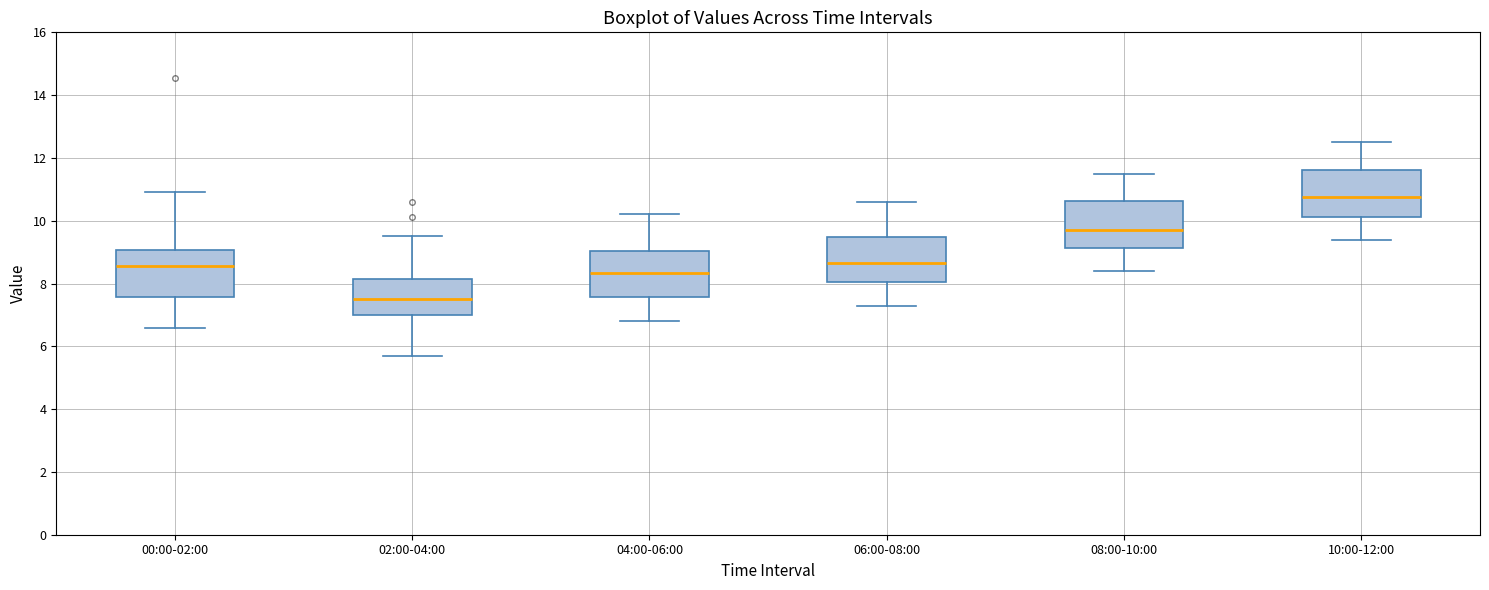

Reading left to right, transcribe this box plot: for each box, give where its median line is, the range the box spans, and where its two whiskers end, as read against the y-axis. The values are not printed on the chart, so give them approximately, as read against the axis.

00:00-02:00: median 8.6, box 7.6 to 9.0, whiskers 6.6 to 11.0
02:00-04:00: median 7.6, box 7.0 to 8.2, whiskers 5.8 to 9.6
04:00-06:00: median 8.4, box 7.6 to 9.0, whiskers 6.8 to 10.2
06:00-08:00: median 8.6, box 8.0 to 9.4, whiskers 7.4 to 10.6
08:00-10:00: median 9.8, box 9.2 to 10.6, whiskers 8.4 to 11.6
10:00-12:00: median 10.8, box 10.2 to 11.6, whiskers 9.4 to 12.6